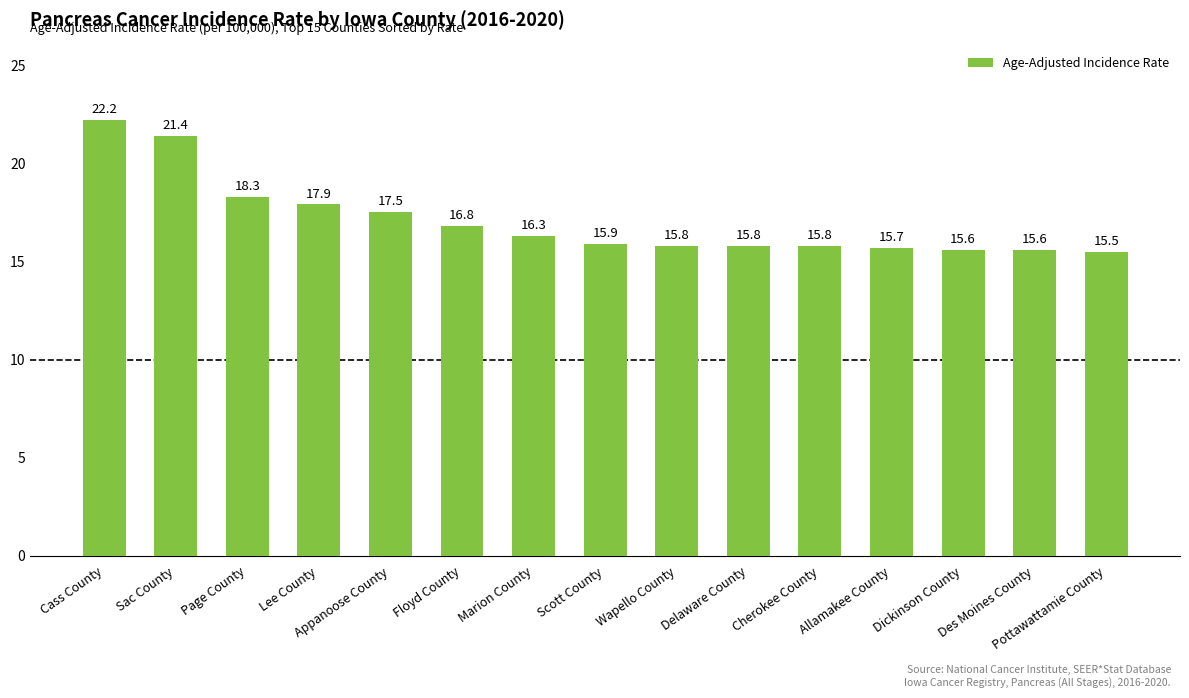

At which label is the value closest to 18?

Lee County